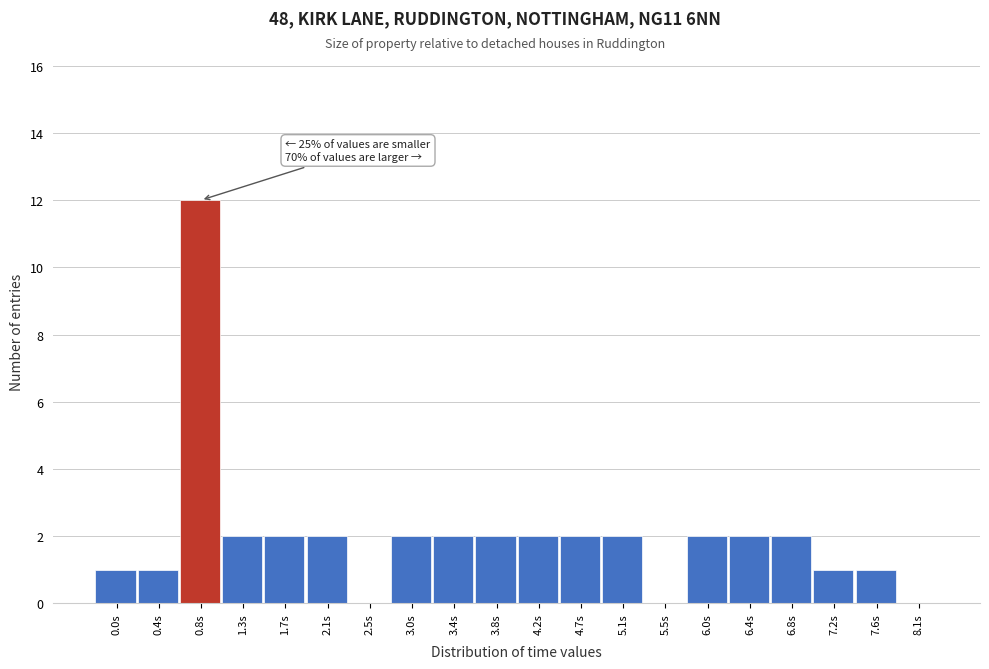

Reading left to right, what are all the values shown in this chart?

0.0s=1	0.4s=1	0.8s=12	1.3s=2	1.7s=2	2.1s=2	2.5s=0	3.0s=2	3.4s=2	3.8s=2	4.2s=2	4.7s=2	5.1s=2	5.5s=0	6.0s=2	6.4s=2	6.8s=2	7.2s=1	7.6s=1	8.1s=0